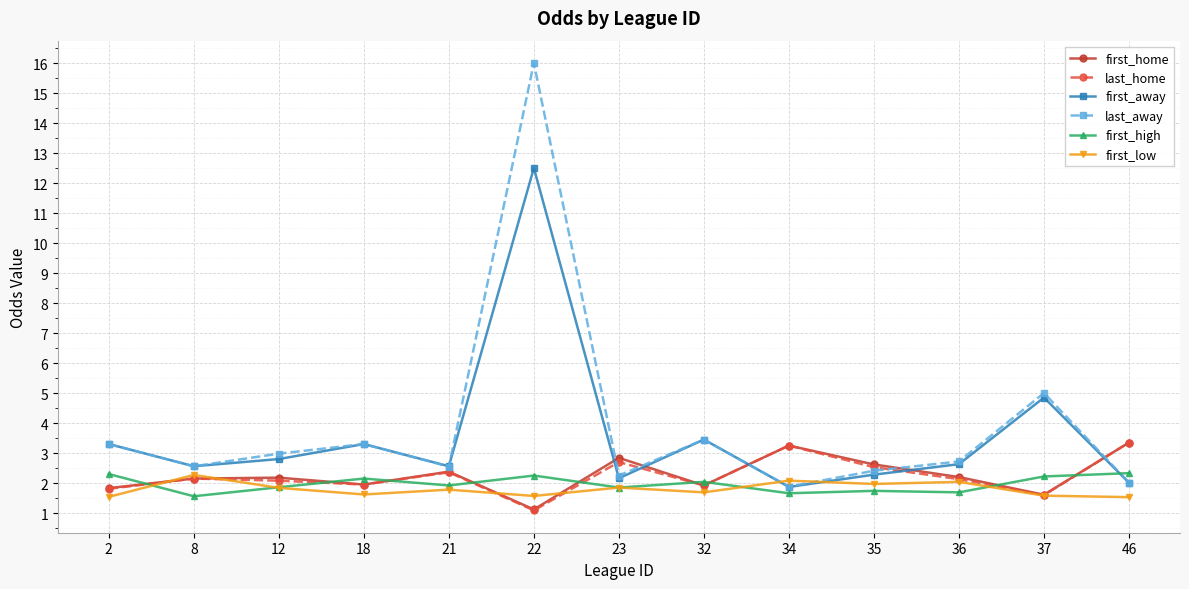

Does the chart display data point markers on the line(s)?

Yes